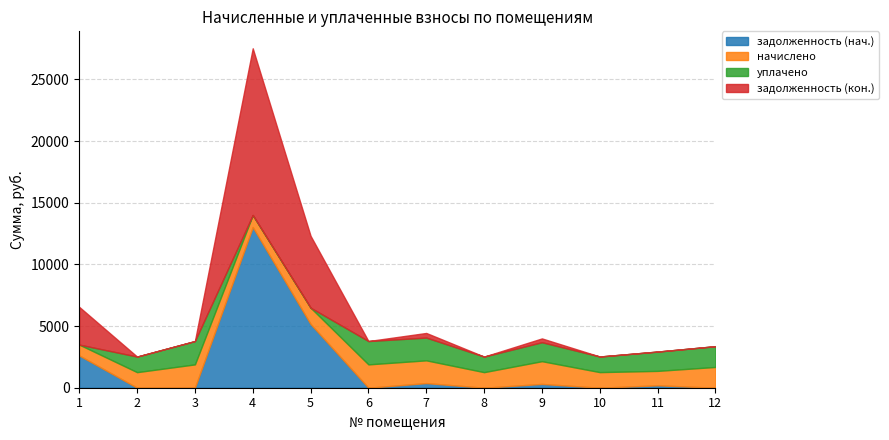

Between 2 and 4, which is larger?

4